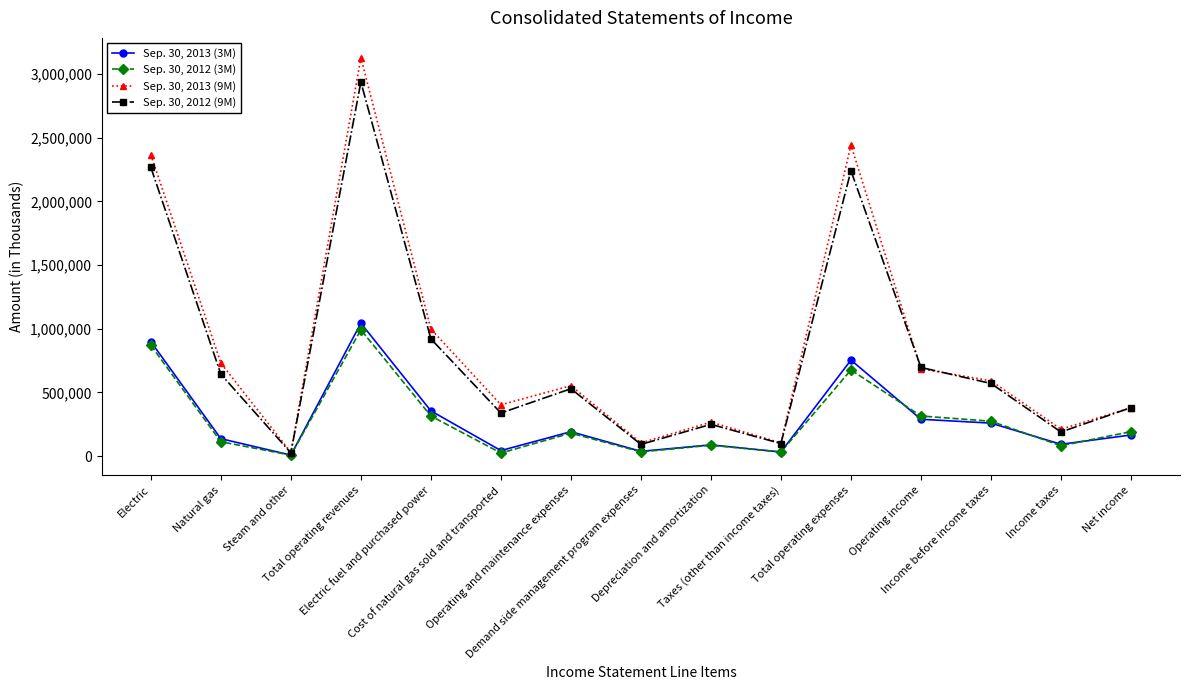

Is it true that Sep. 30, 2013 (3M) equals 32887 at Taxes (other than income taxes)?

True